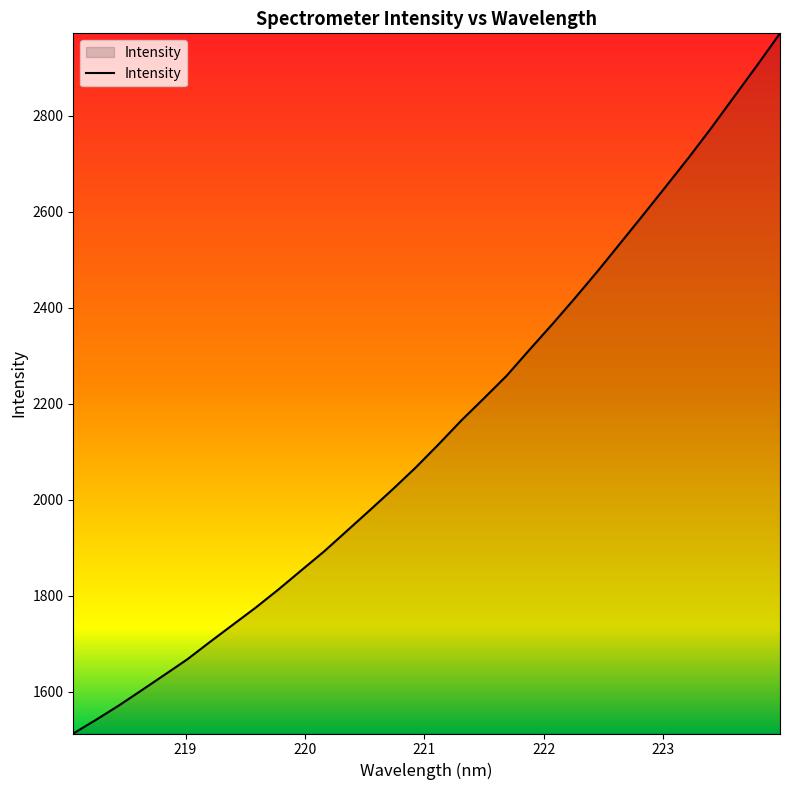

True or false: the data has more than 1 interior local peaks.

False